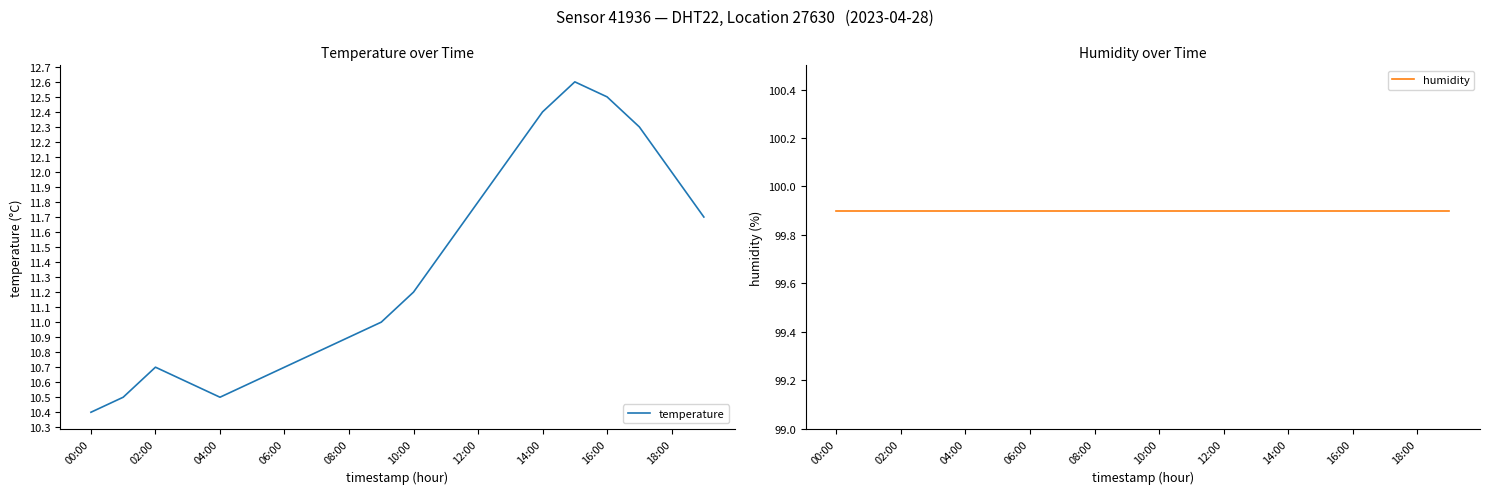

True or false: temperature has a value of 12.4 at 14:00.

True